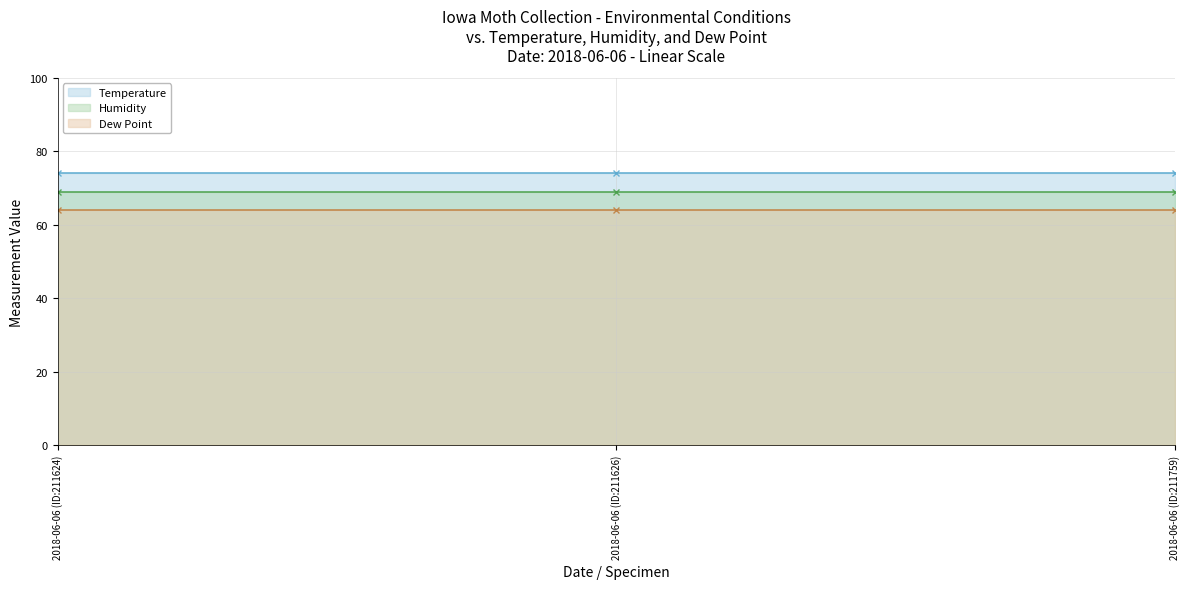

Which label corresponds to the smallest value in the chart?

2018-06-06 (ID:211624)